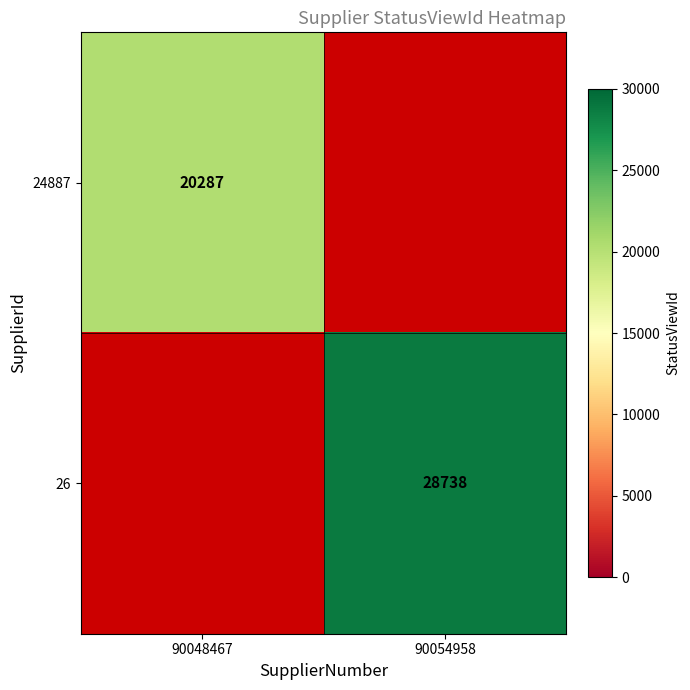

The 26 series shows 28738 at 90054958. True or false?

True